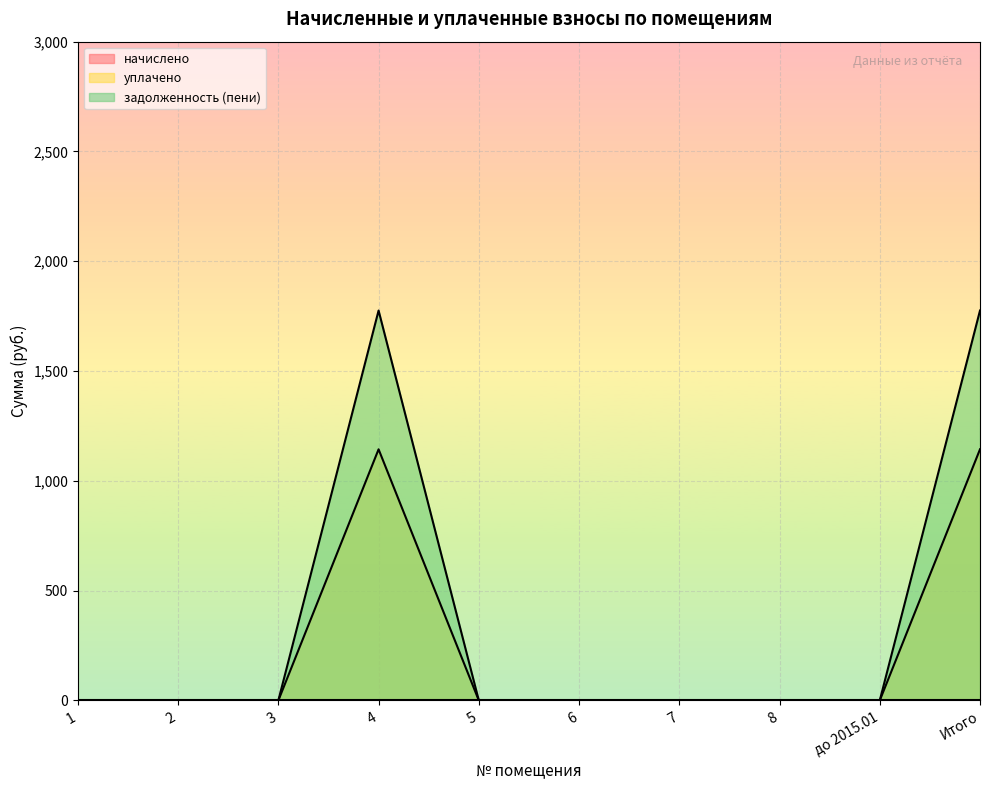

How many data points in задолженность (пени) are above 0?

2